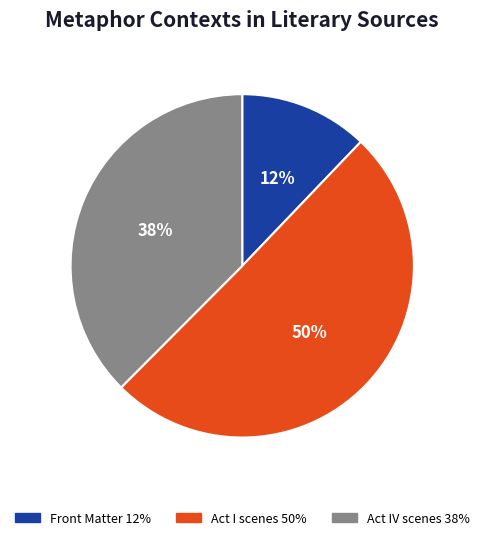

To the nearest percent, what is the difference between the largest and smallest slice percentages?

38%